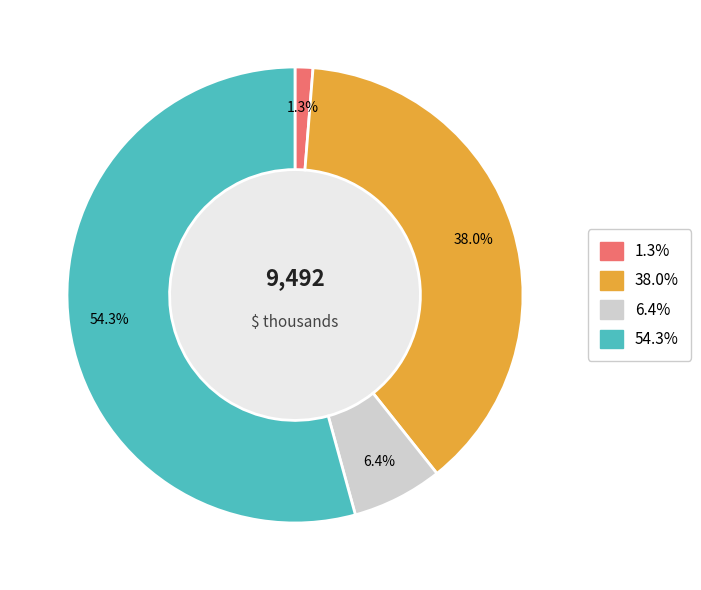

Is there any slice that represents more than half of the pie?

Yes